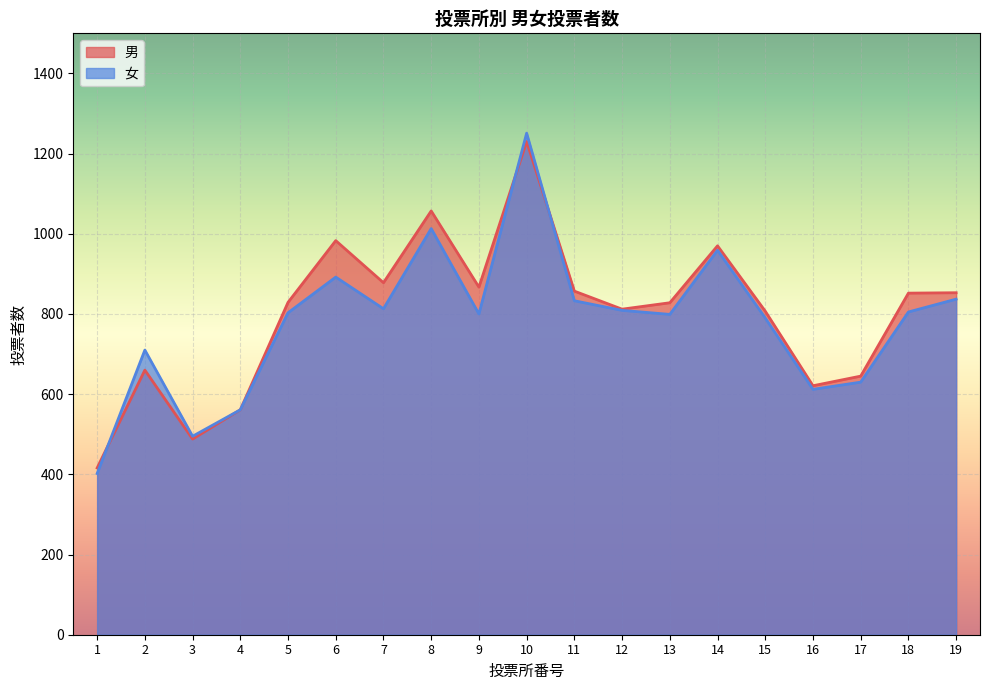

Reading right to left, extract all data points from this chart.

男: 19=853	18=852	17=645	16=621	15=807	14=970	13=828	12=812	11=857	10=1230	9=867	8=1057	7=878	6=983	5=829	4=561	3=488	2=660	1=416
女: 19=837	18=805	17=630	16=612	15=790	14=959	13=799	12=809	11=833	10=1251	9=800	8=1013	7=813	6=892	5=803	4=561	3=495	2=710	1=402